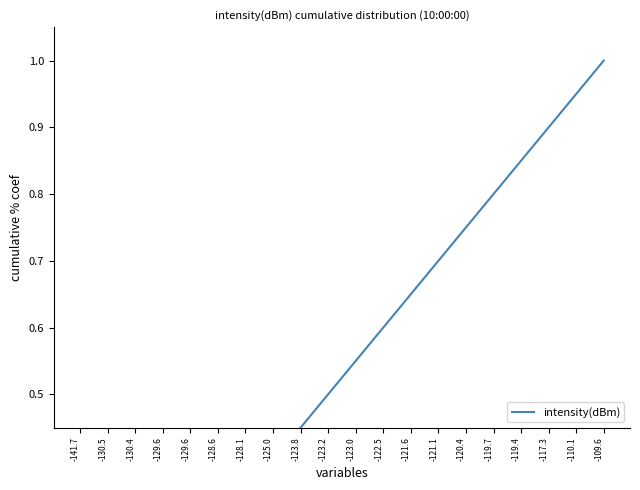

What is the value of the 9th point from the left?

0.5